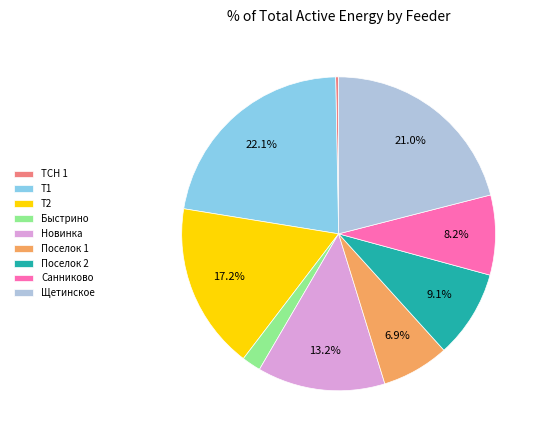

What percentage do Поселок 2 and Поселок 1 together represent?

16.0%